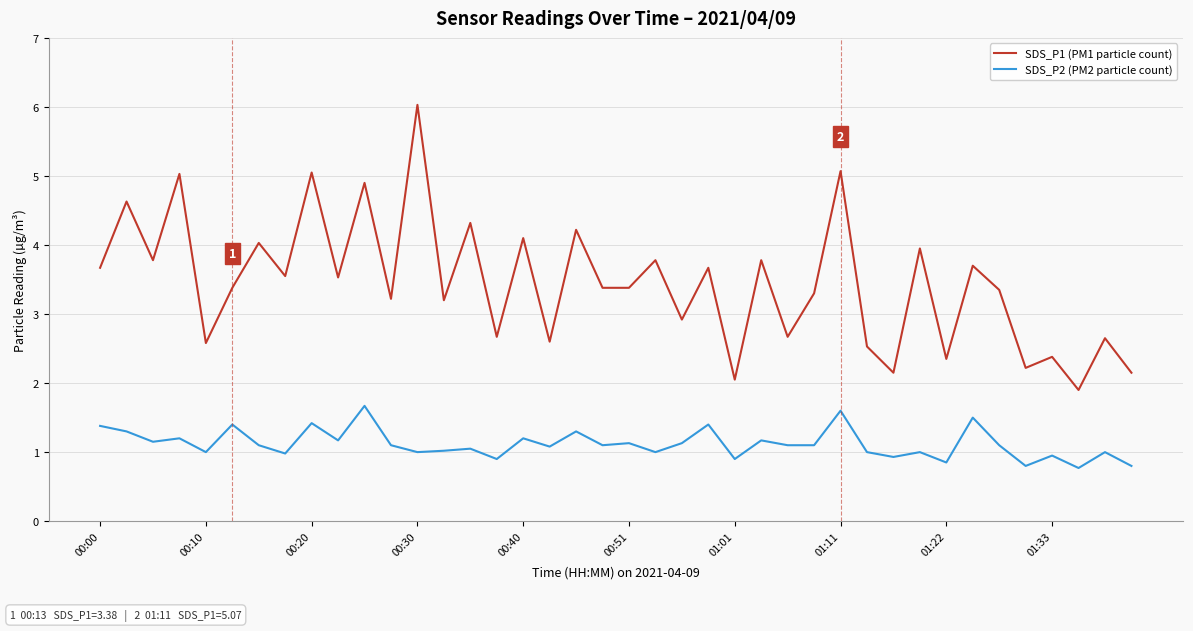

What is the difference between the second highest and second lowest values in the SDS_P1 (PM1 particle count) series?

3.0